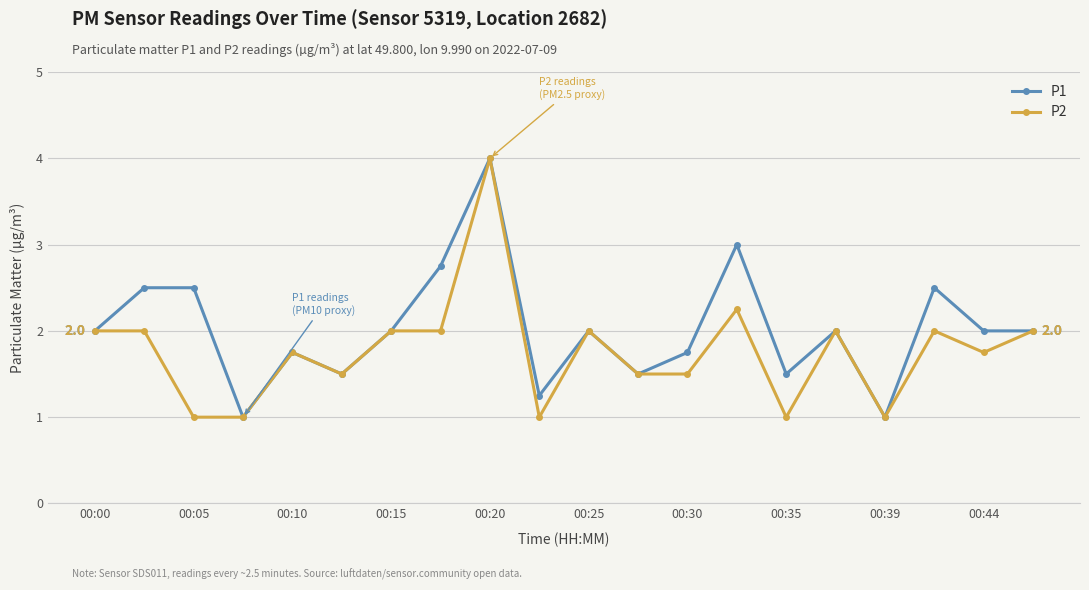

True or false: P1 has more than 2 points higher than both neighbors.

True